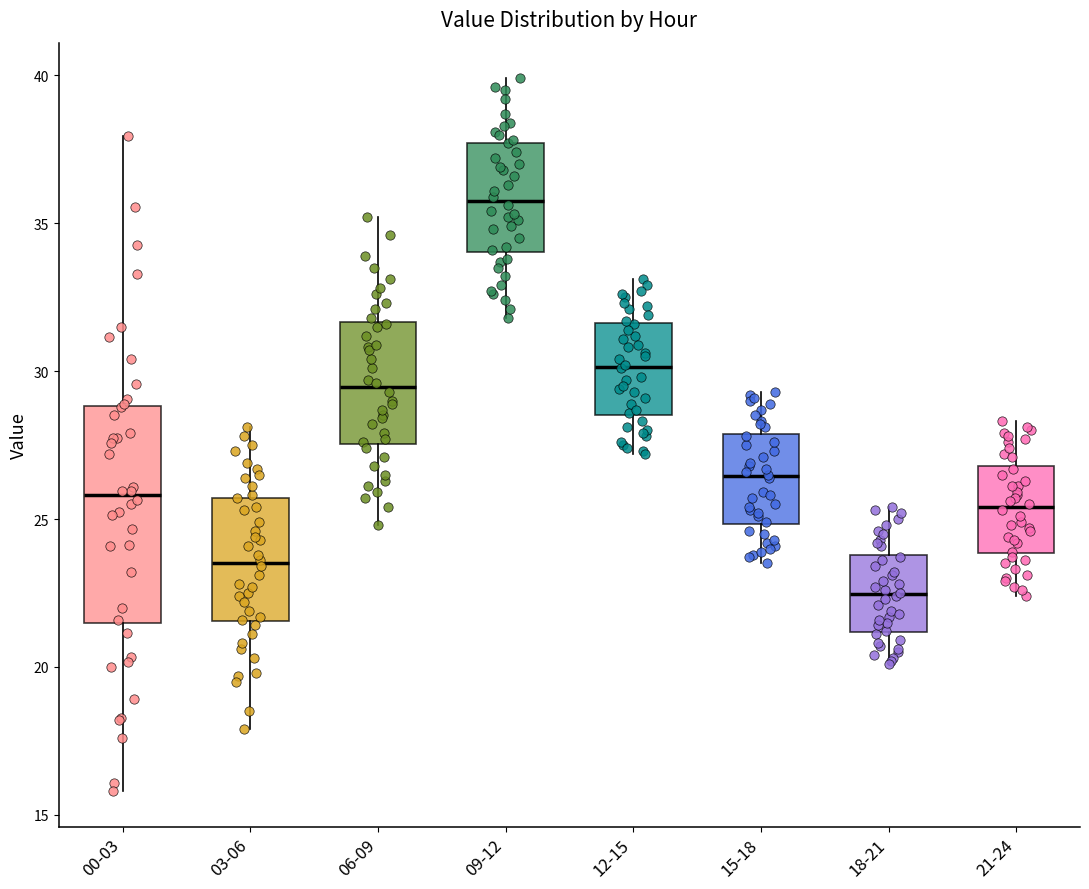

Comparing the boxes themselves (not the whiskers), which one is the tallest?

00-03